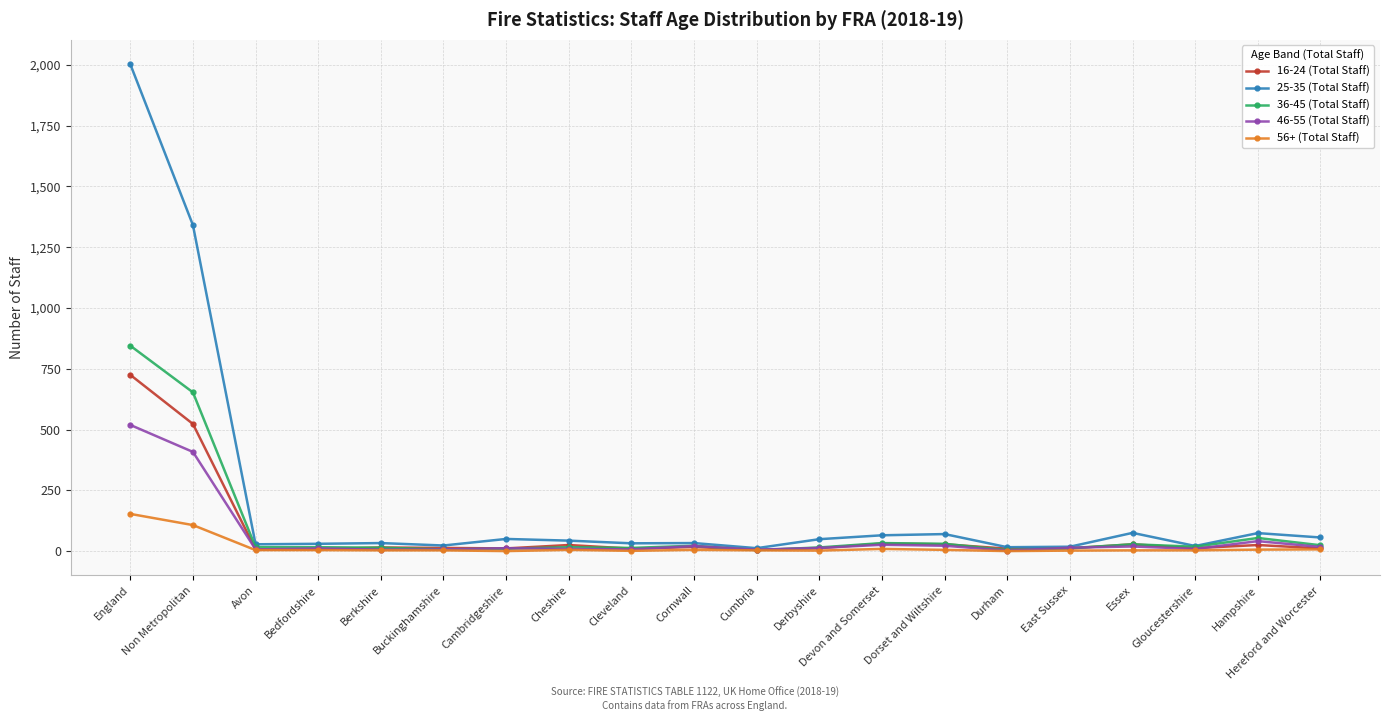

What is the label of the 6th point from the left?

Buckinghamshire